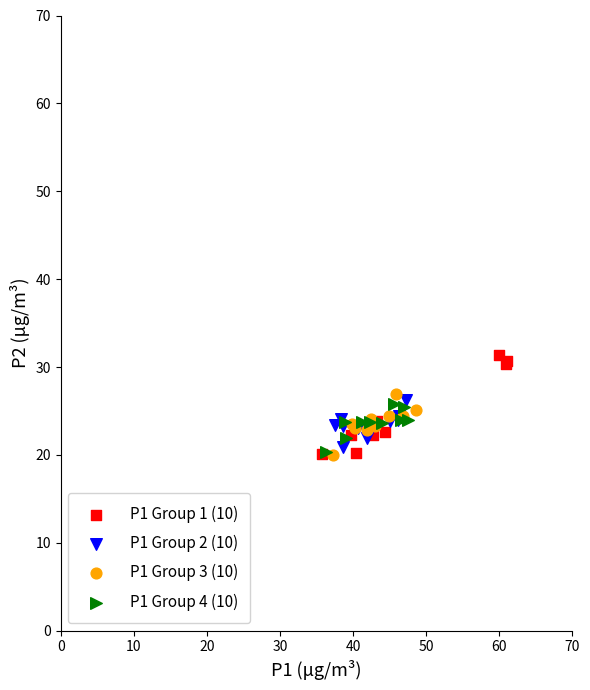

Which series reaches the maximum Y coordinate?

P1 Group 1 (10)